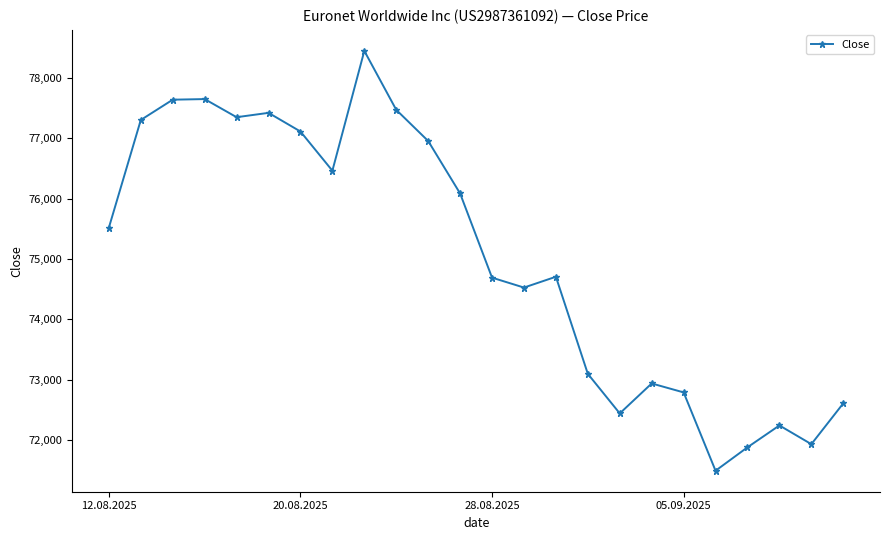

What is the sum of all values?

1800786